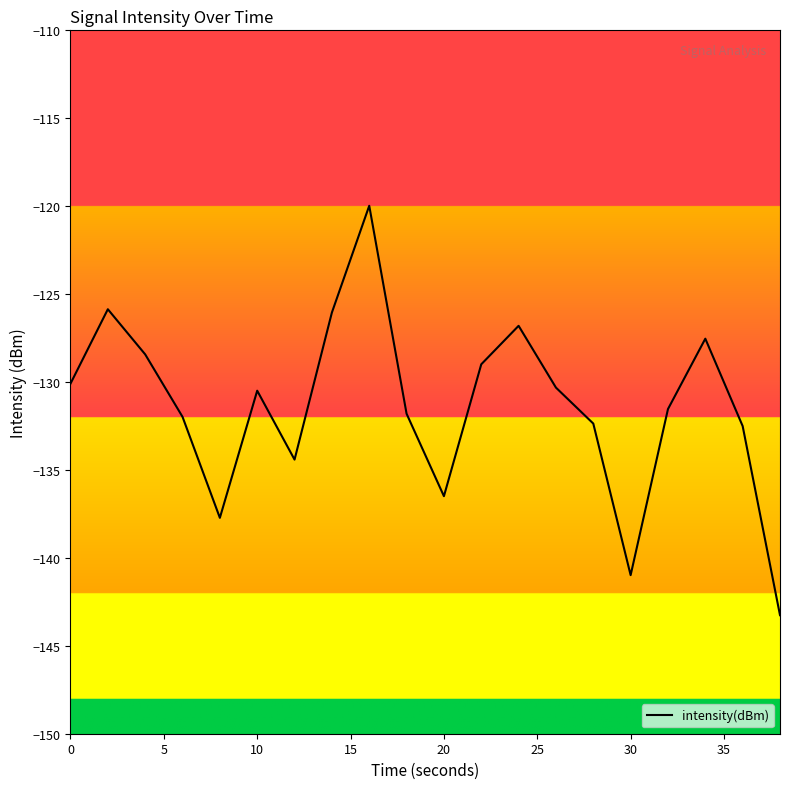

What is the greatest value displayed?

-120.0